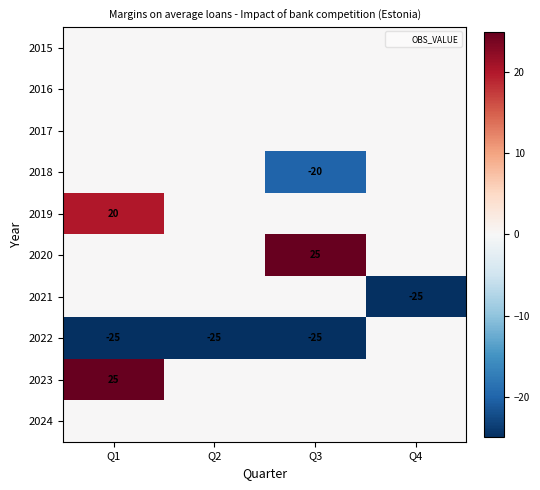

Which category has the highest value in the 2023 series?

Q1